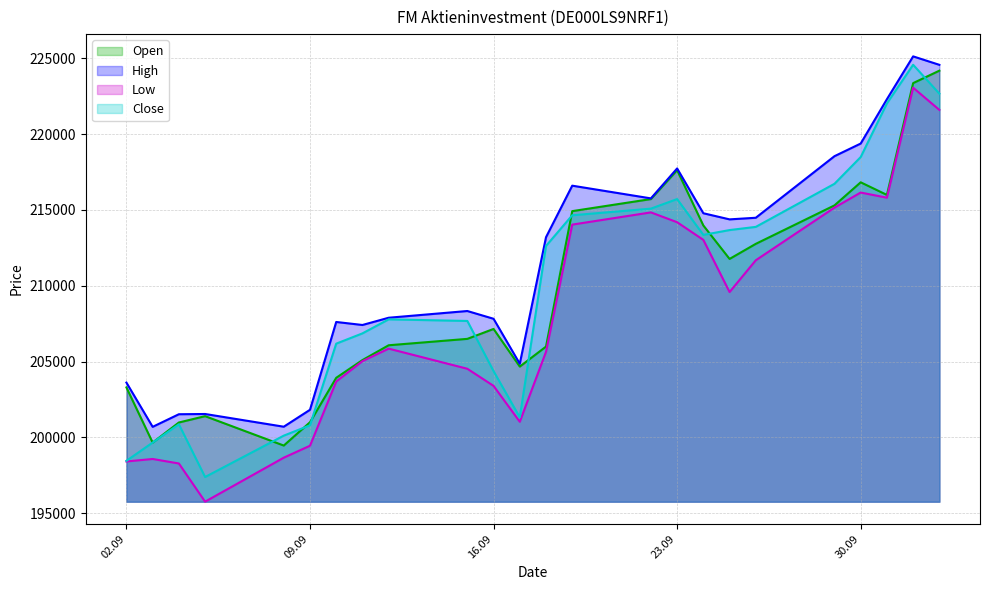

True or false: High and Low intersect in this chart.

False